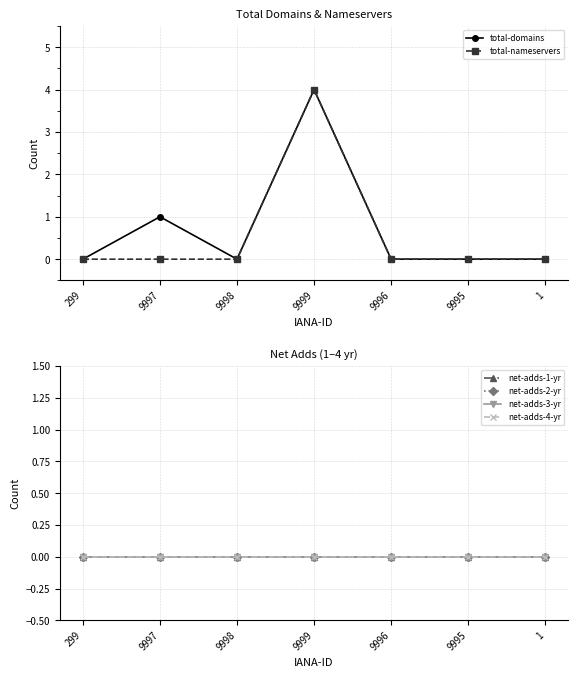

Which series has the largest total across all categories?

total-domains